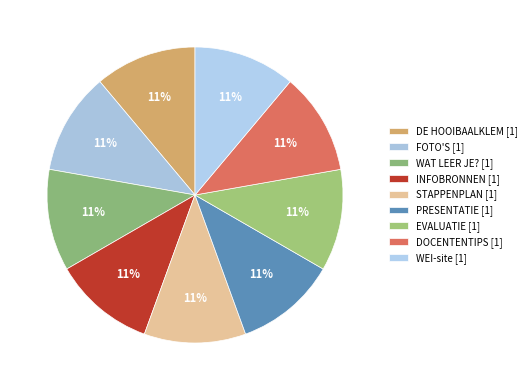

Between DE HOOIBAALKLEM and PRESENTATIE, which is larger?

PRESENTATIE